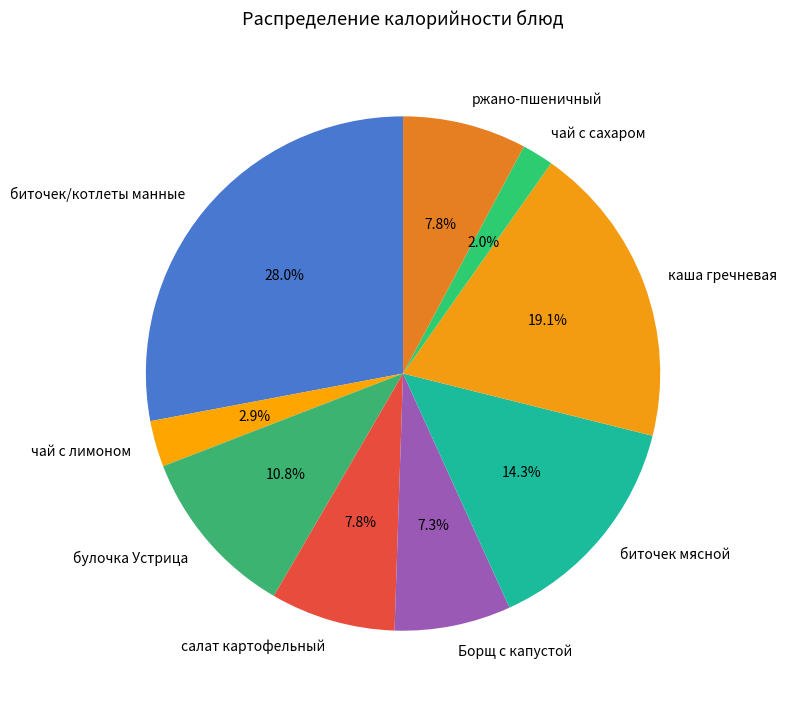

Is there a majority slice in this chart?

No